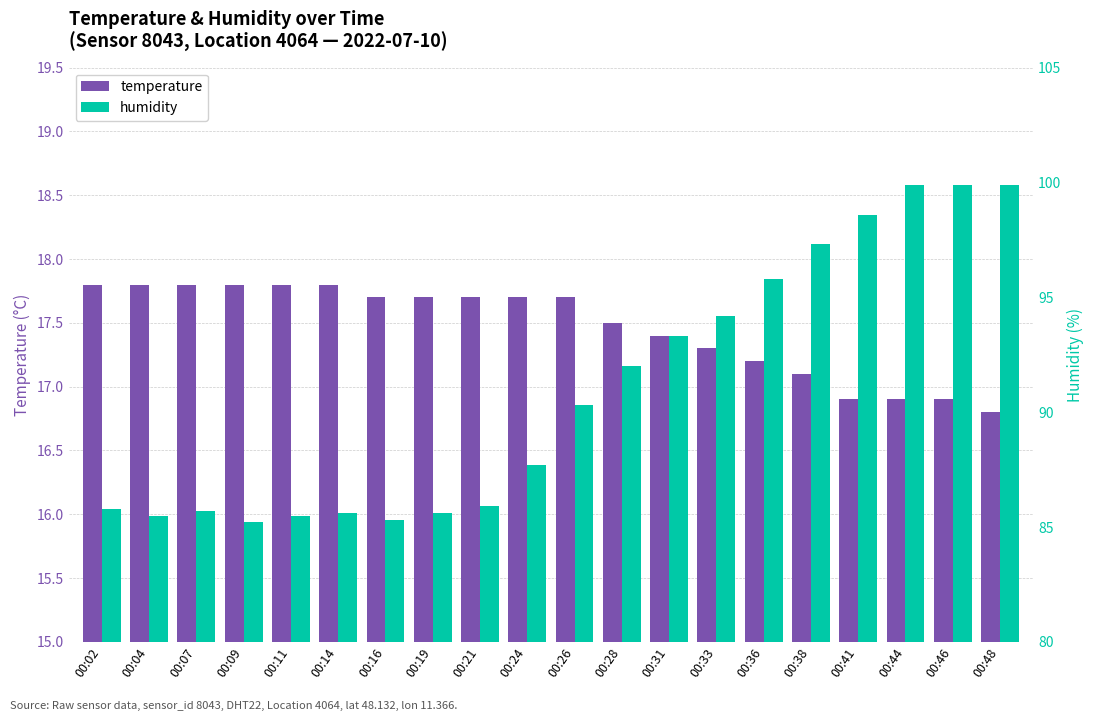

What is the difference between the maximum and minimum values in the humidity series?

14.7